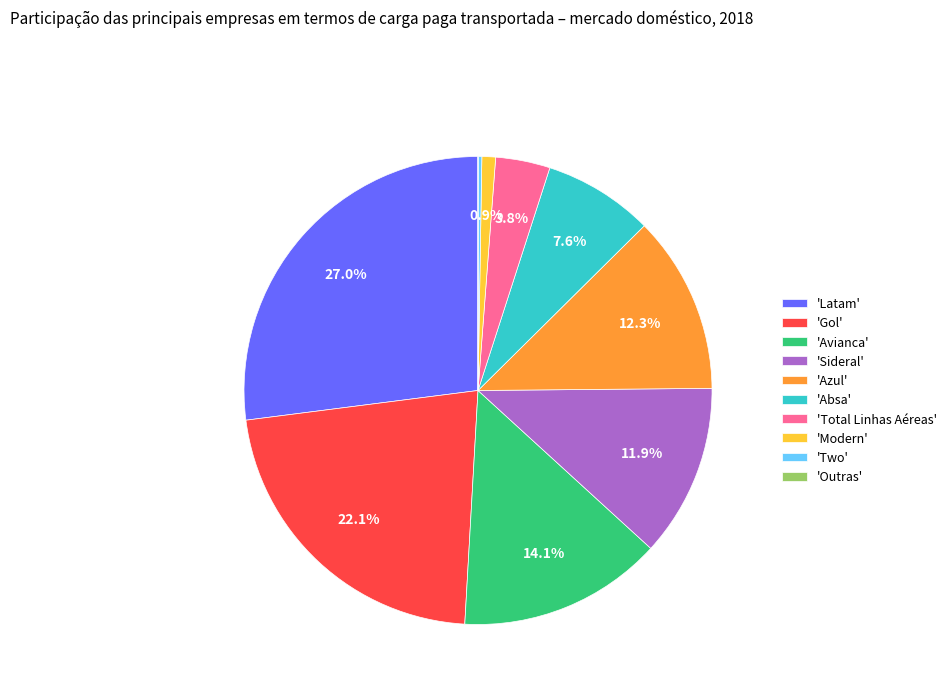

Between 'Avianca' and 'Sideral', which is larger?

'Avianca'